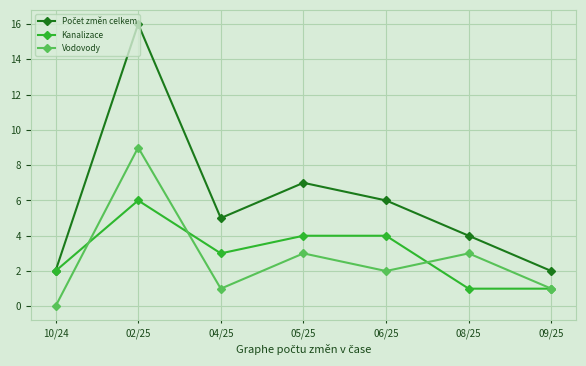

Which category has the lowest value in the Vodovody series?

10/24